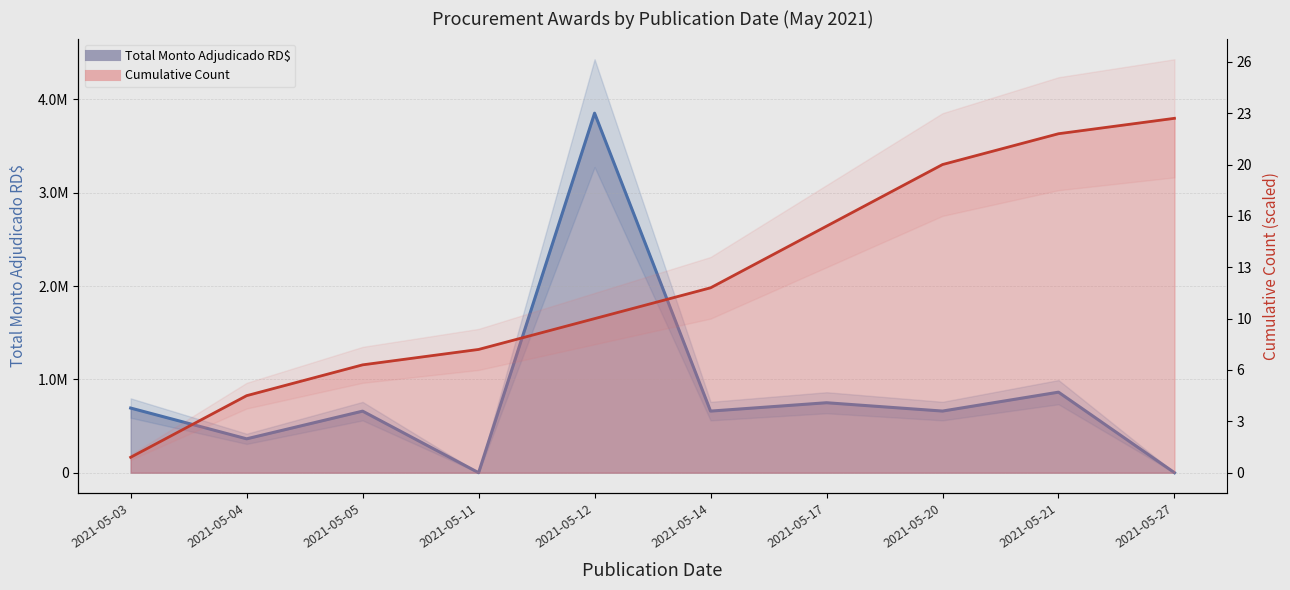

What is the approximate value of Total Monto Adjudicado RD$ at 2021-05-20?

660389.4